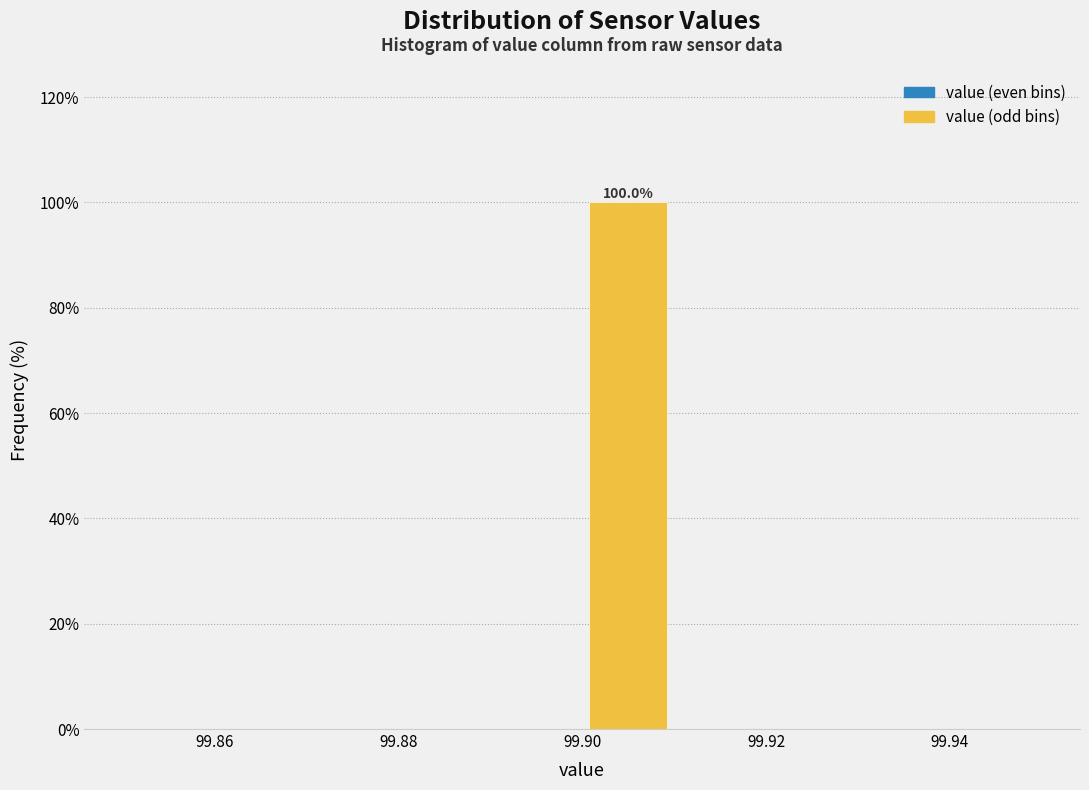

Over which range of the x-axis is the bar tallest?

99.90 to 99.91